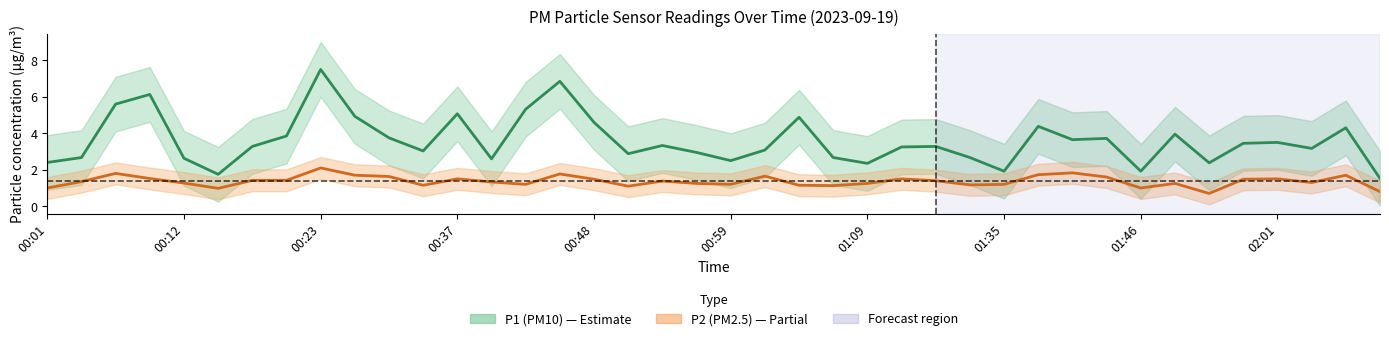

The P2 (PM2.5) series shows 1.6 at 01:09. True or false?

False